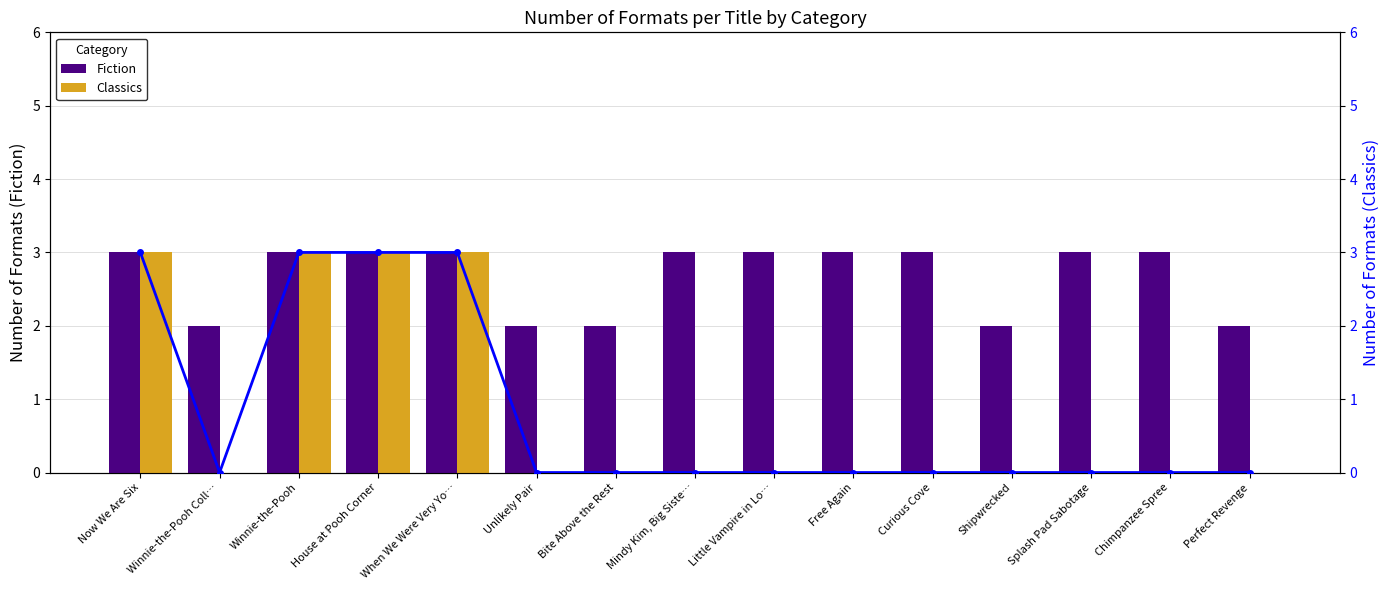

What is the lowest value of the Fiction series?

2